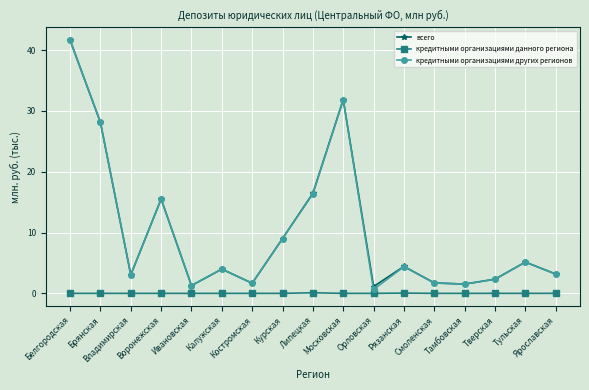

True or false: кредитными организациями данного региона and всего cross at least once.

False